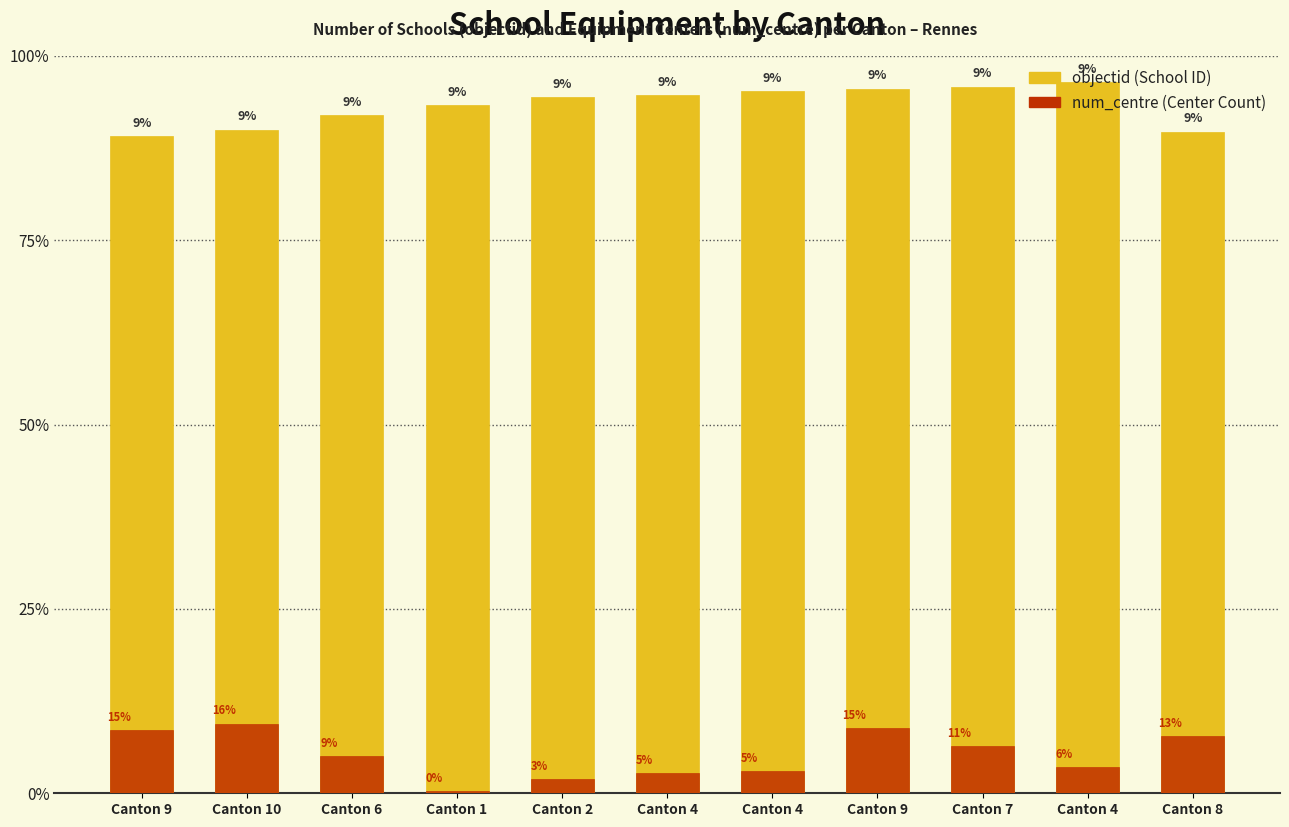

Does the chart contain any negative values?

No